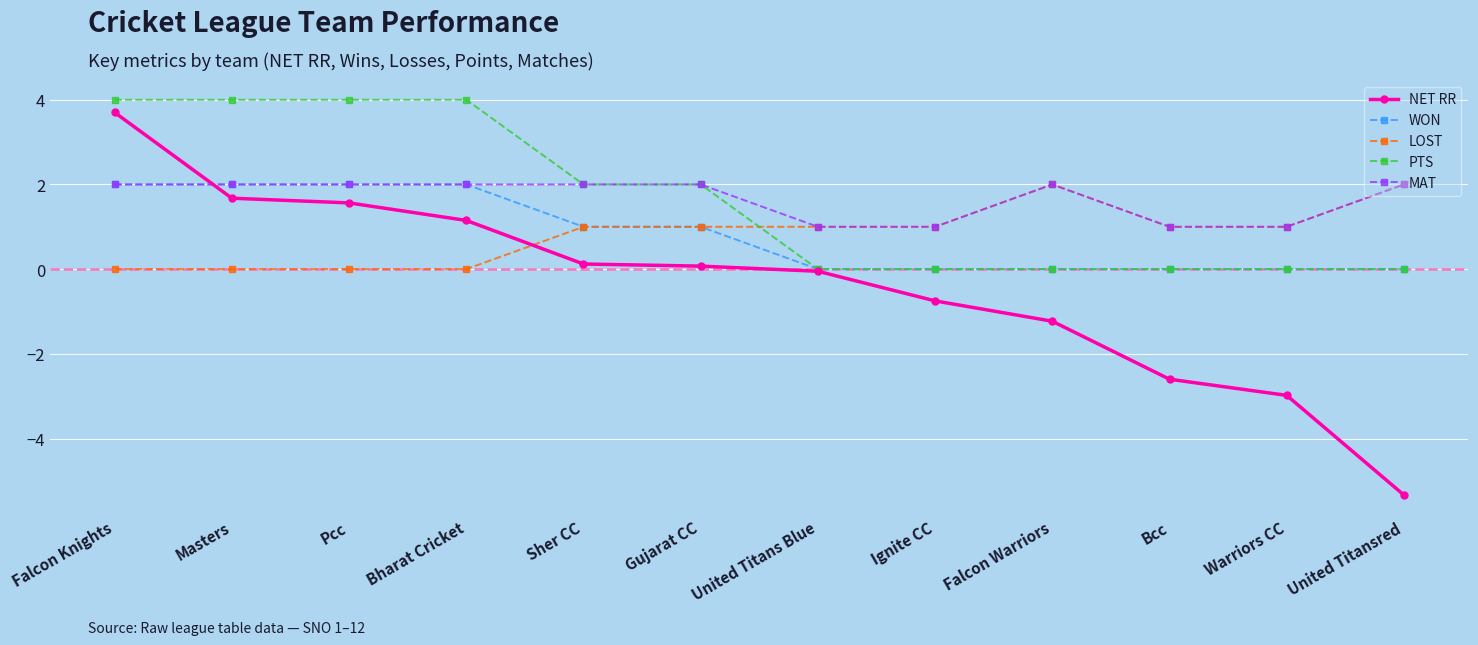

How many values in the WON series are below 1?

6